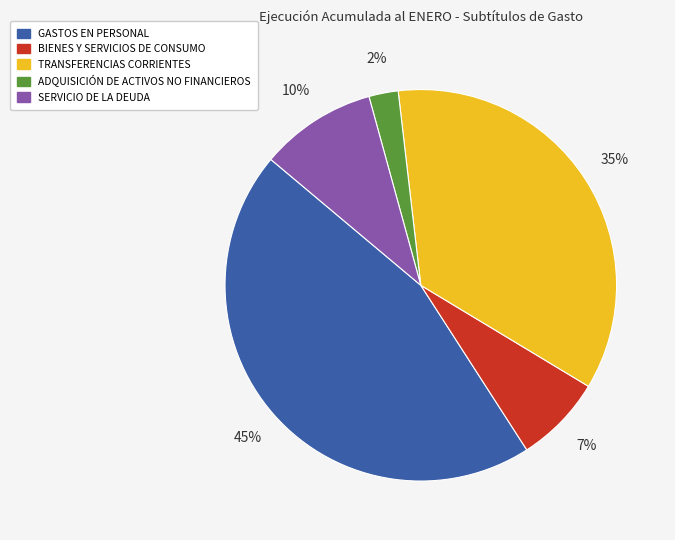

How many segments does this pie chart have?

5